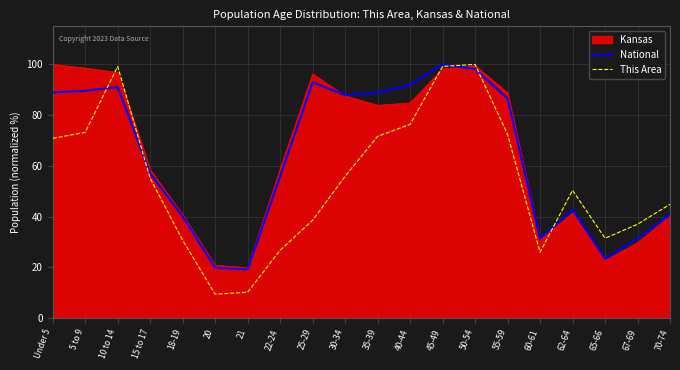

What position from the right is 62-64?

4